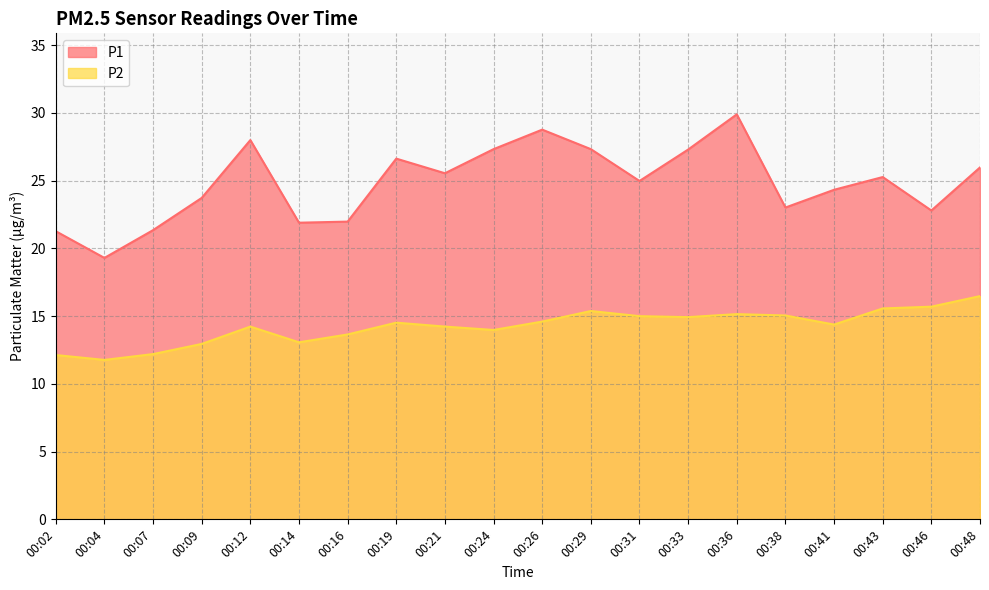

True or false: P1 has more than 0 points higher than both neighbors.

True